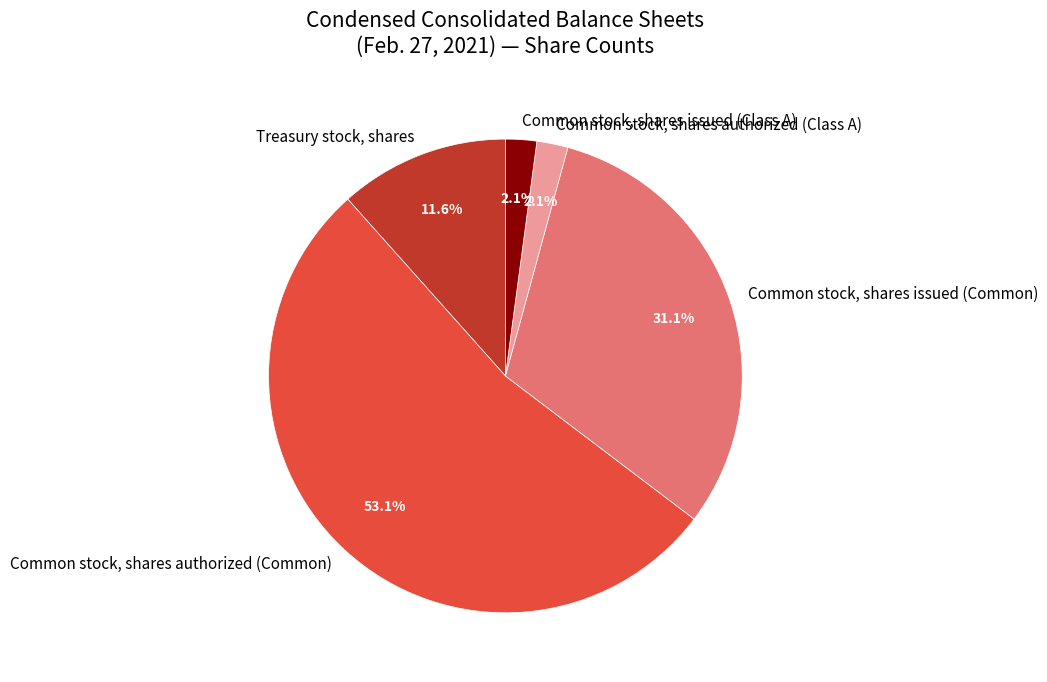

How many slices are in this pie chart?

5